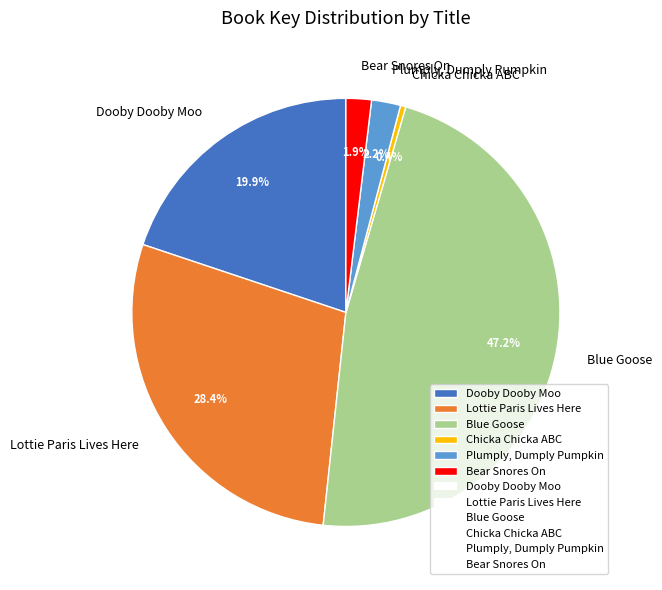

How many segments does this pie chart have?

6